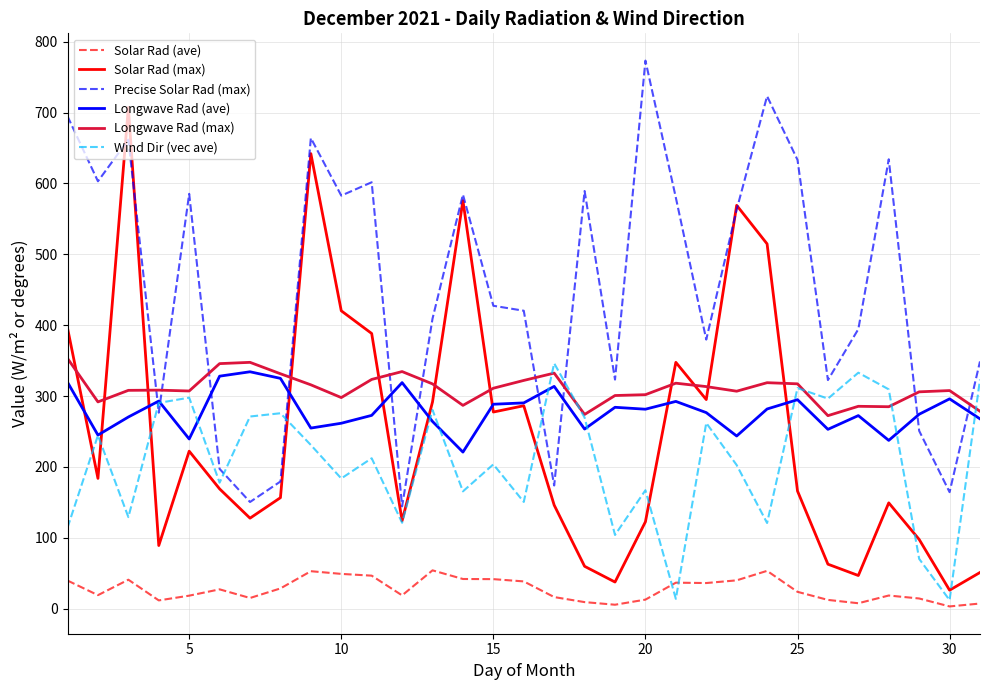

True or false: Solar Rad (ave) and Longwave Rad (ave) cross at least once.

False